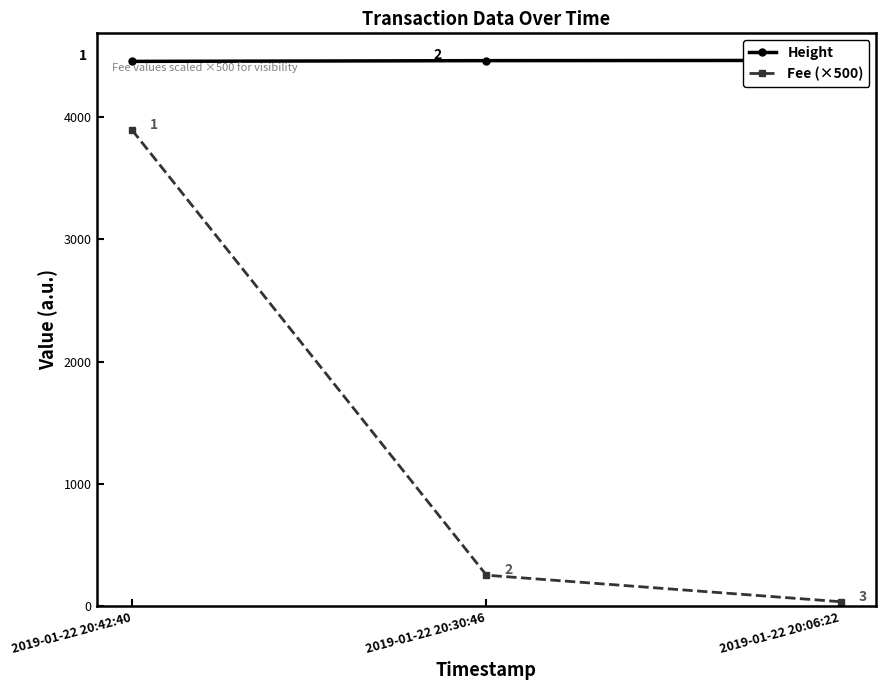

Which category has the highest value in the Fee (×500) series?

2019-01-22 20:42:40